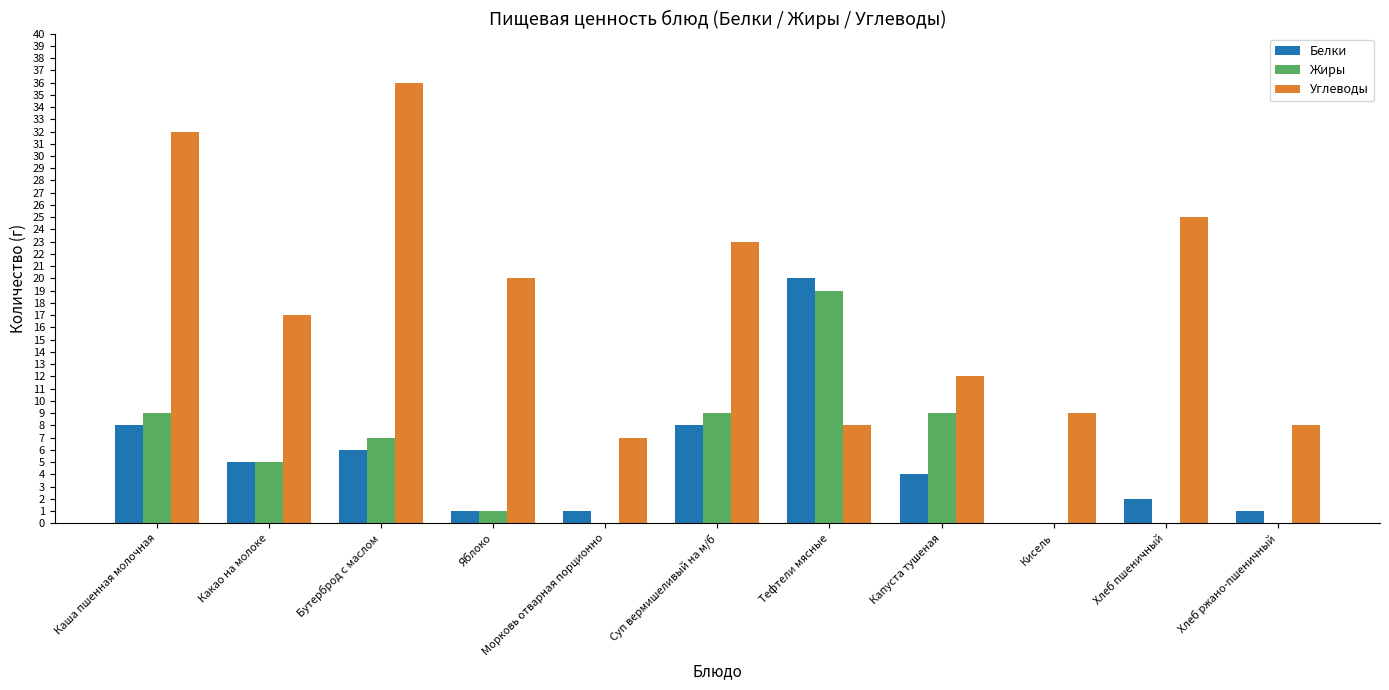

What is the spread (max minus min) of values at Какао на молоке?

12